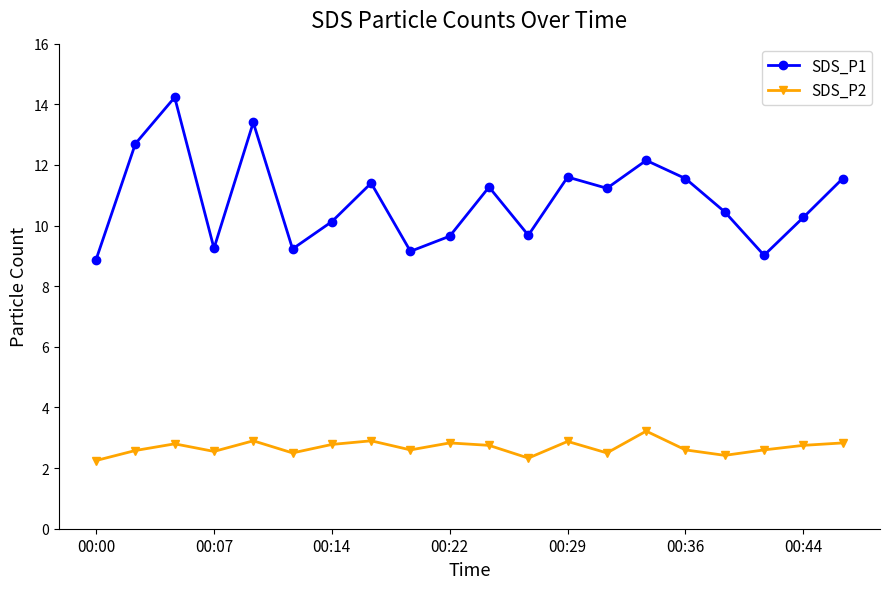

How many interior local valleys does the SDS_P1 series have?

6